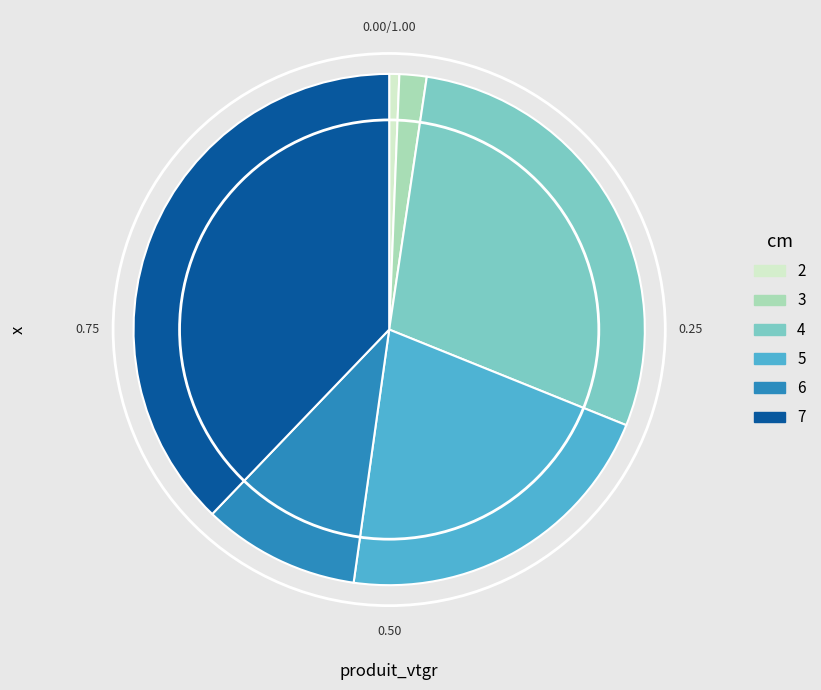

True or false: 3 accounts for 2% of the total.

True